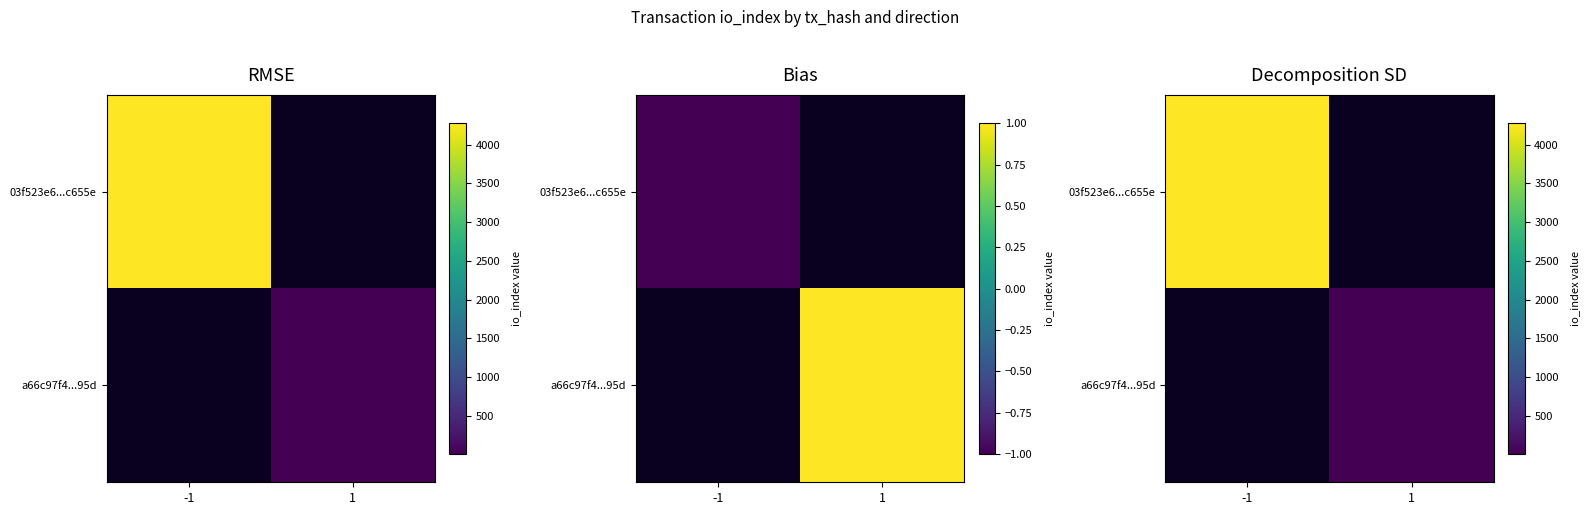

The a66c97f4...95d series shows 7 at -1. True or false?

False